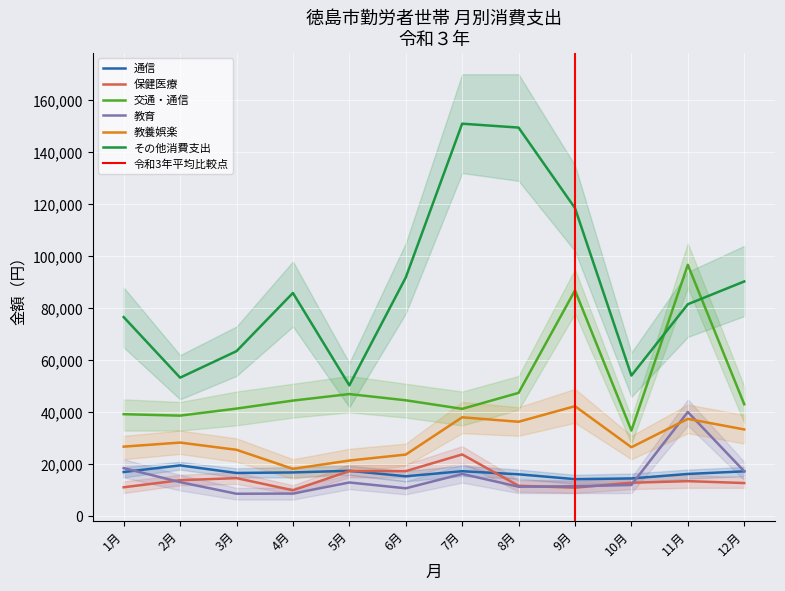

Which category has the highest value in the 交通・通信 series?

11月